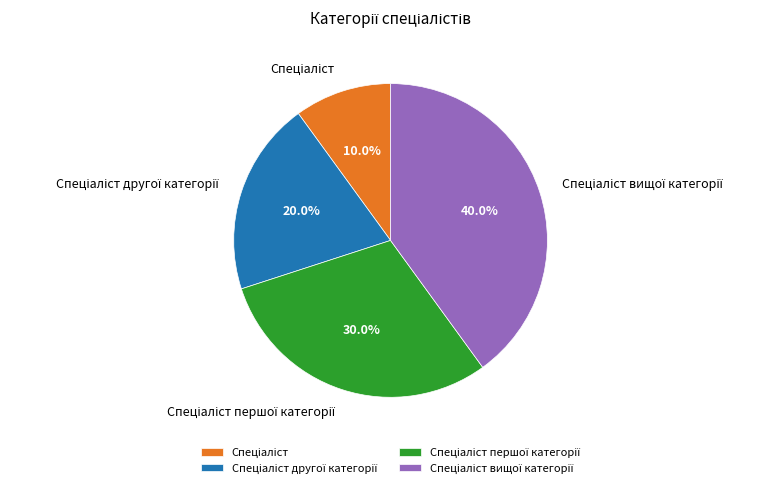

Is there a majority slice in this chart?

No